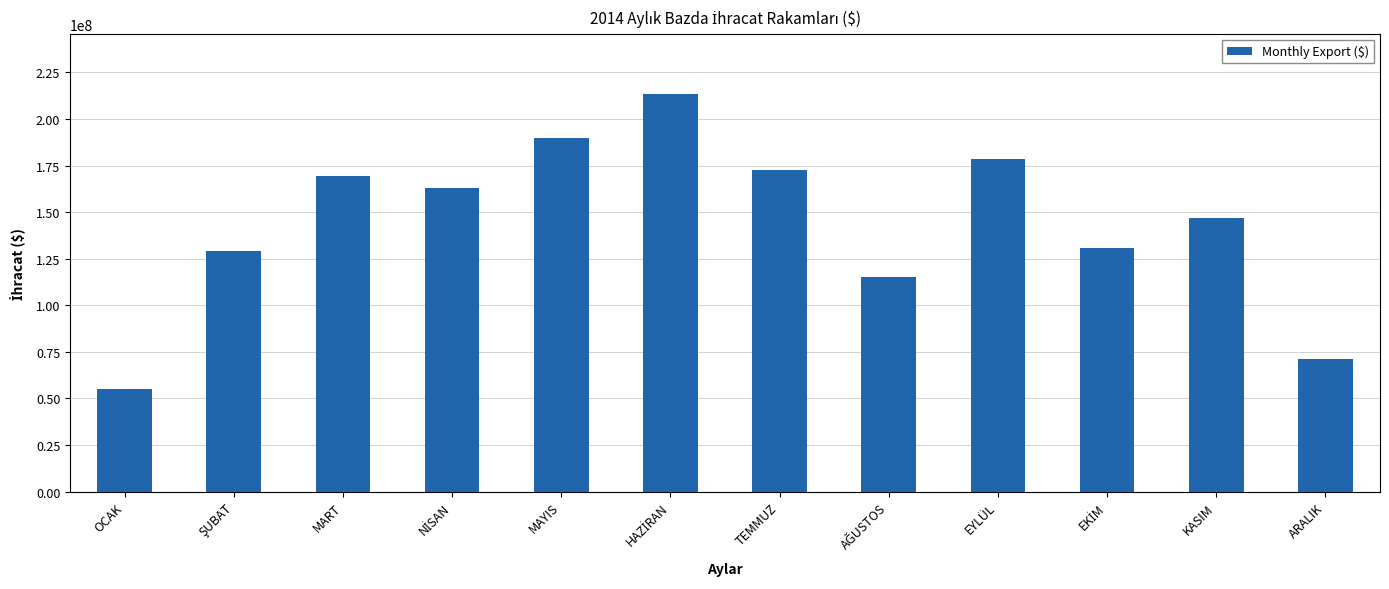

What is the value of the 9th bar from the left?

178689428